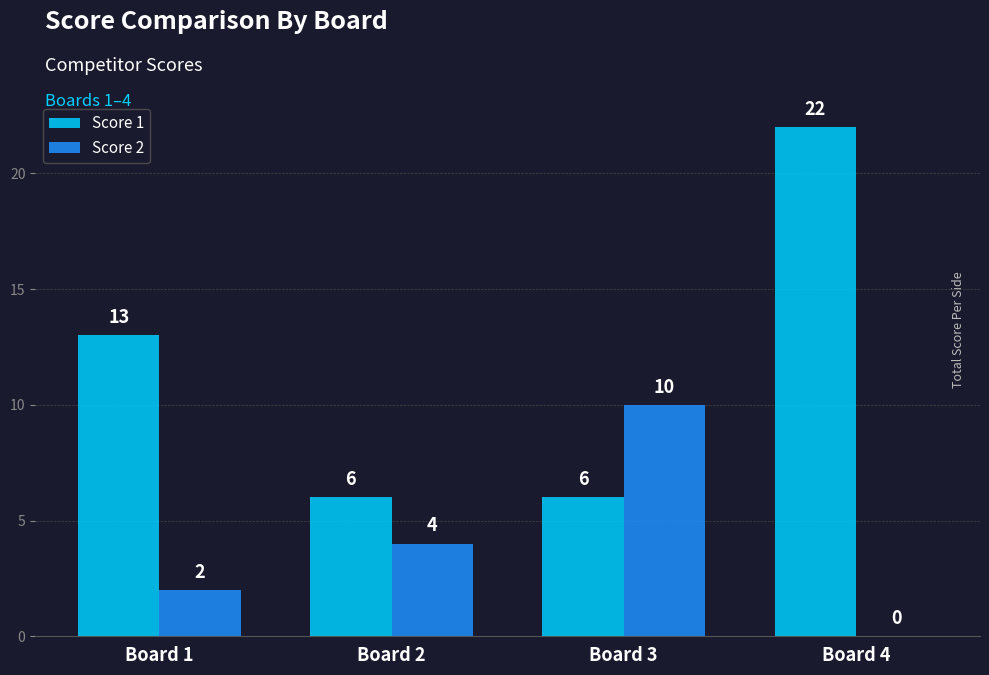

What are all the series names shown in the legend?

Score 1, Score 2